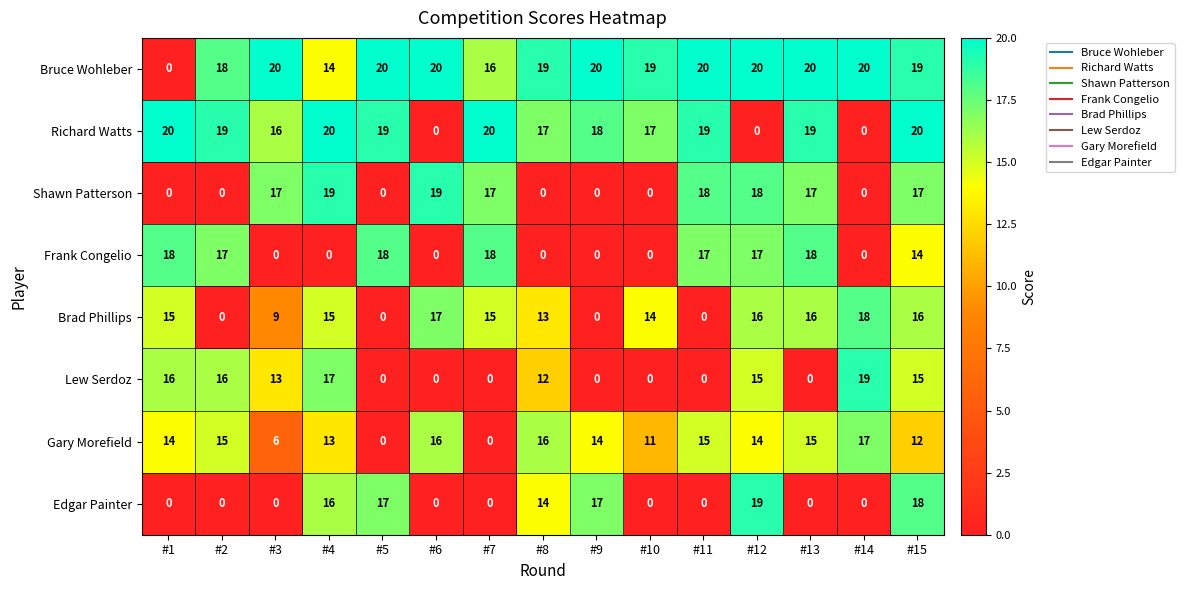

At which category is the sum across all series the highest?

#15